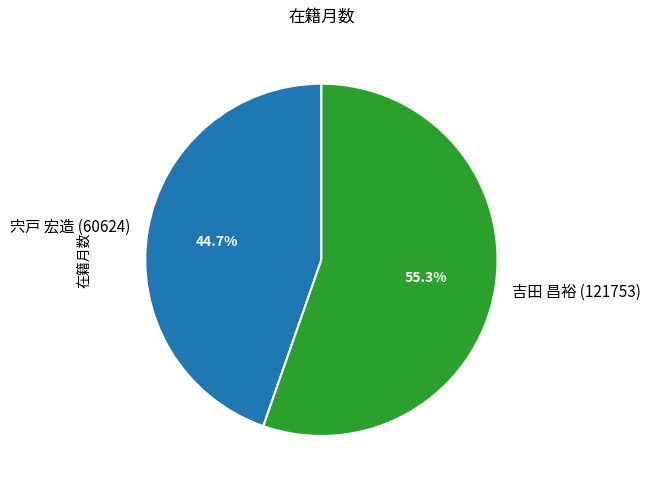

What is the majority slice?

吉田 昌裕 (121753)